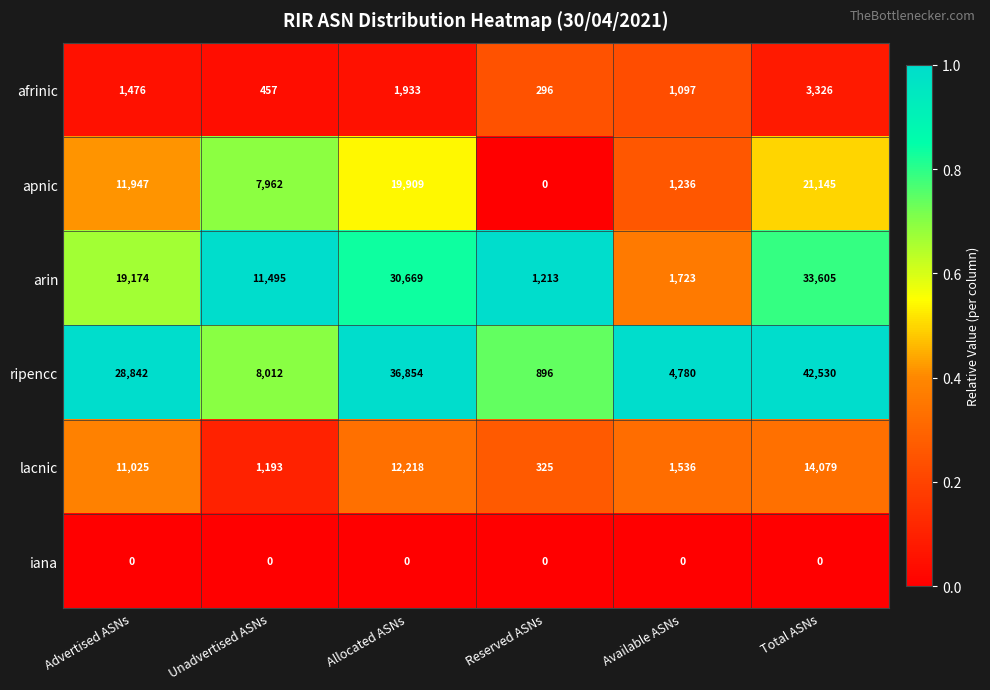

What is the total value across all series at Unadvertised ASNs?

29119